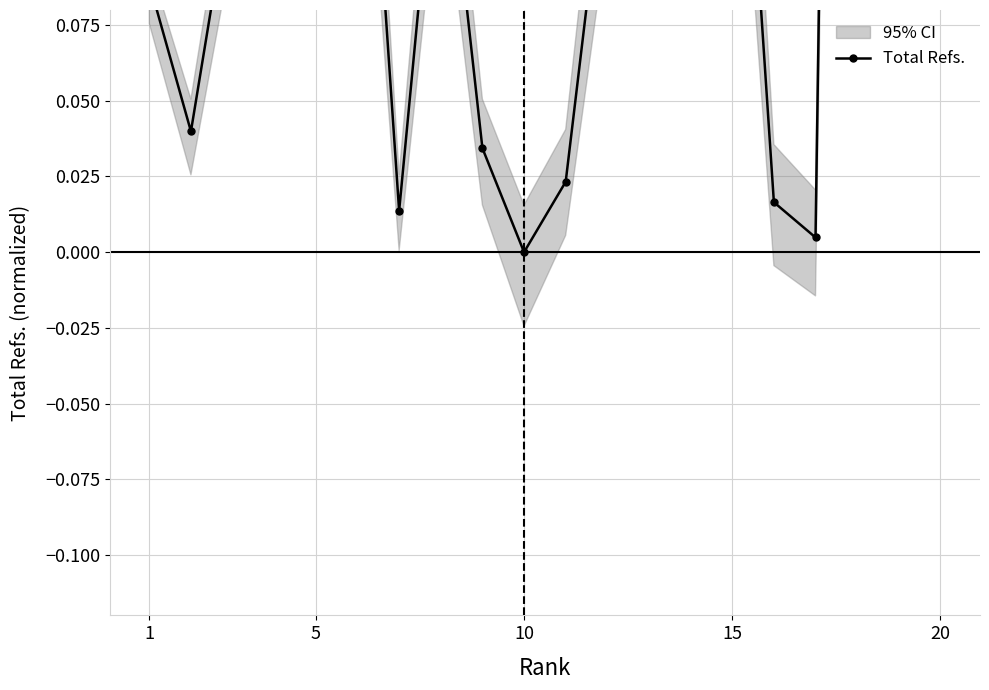

How many data points does each series have?

20